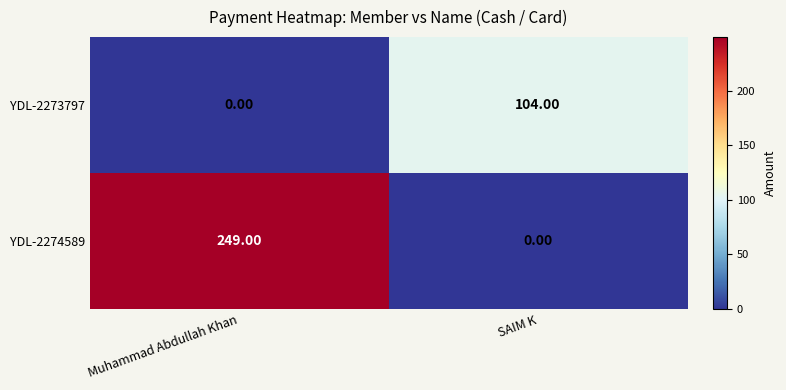

At which category is the sum across all series the highest?

Muhammad Abdullah Khan